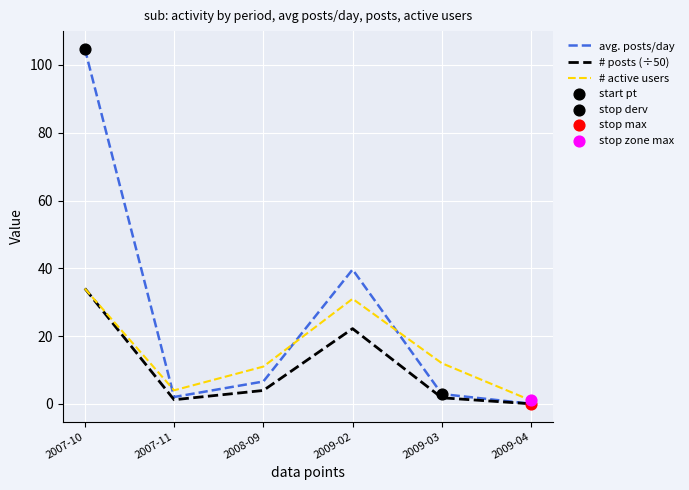

Which series has the largest total across all categories?

avg. posts/day